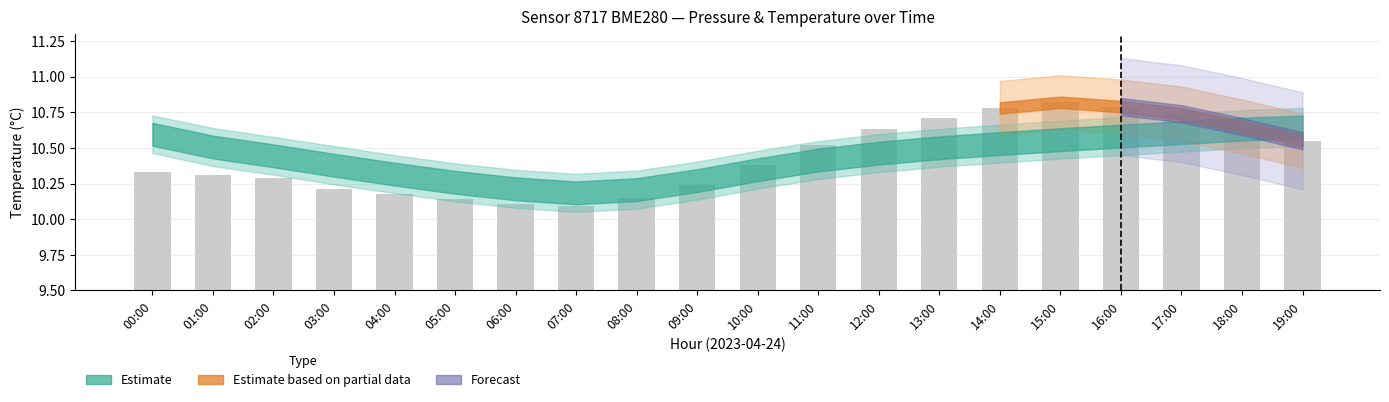

What is the change in value from 04:00 to 09:00?

+0.1